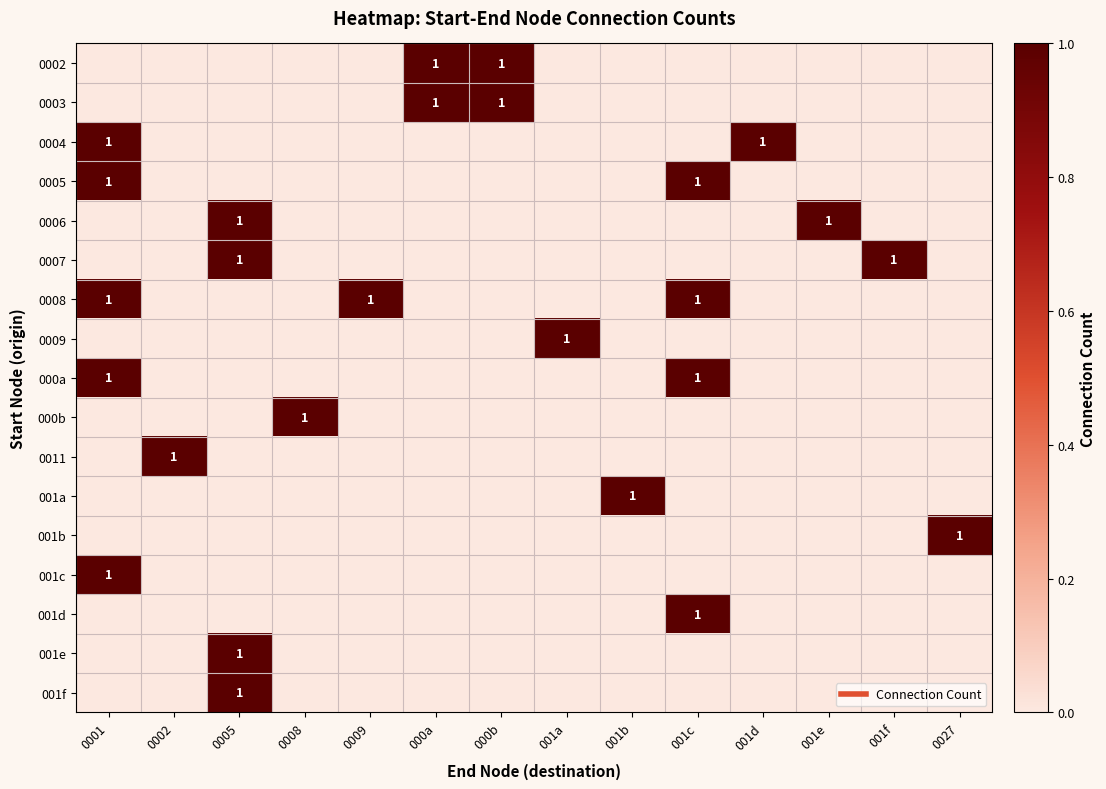

At which label is 0003 closest to 0?

0001